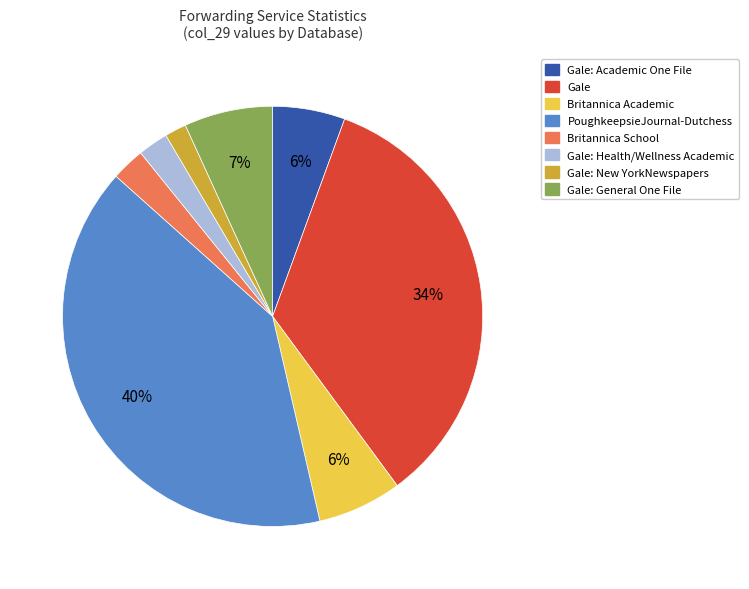

Does any single category account for the majority?

No